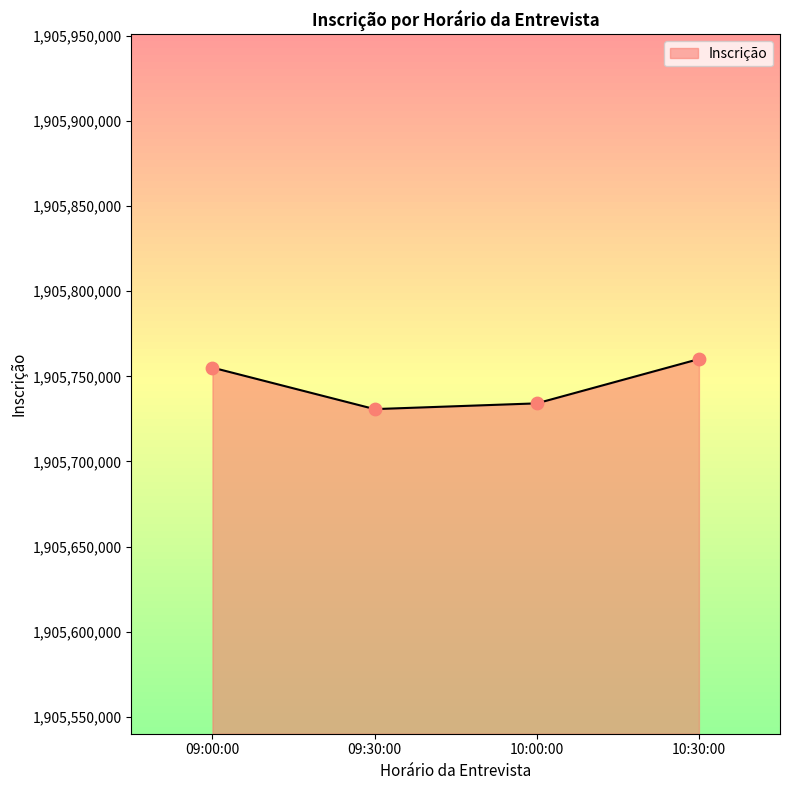

Which has a higher value, 10:30:00 or 09:00:00?

10:30:00